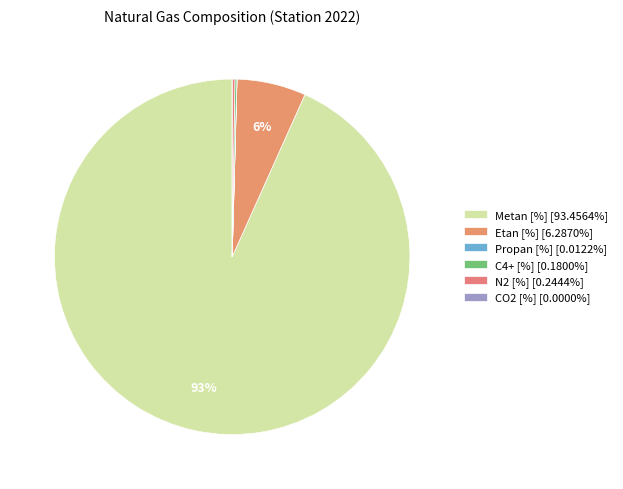

What is the majority slice?

Metan [%]